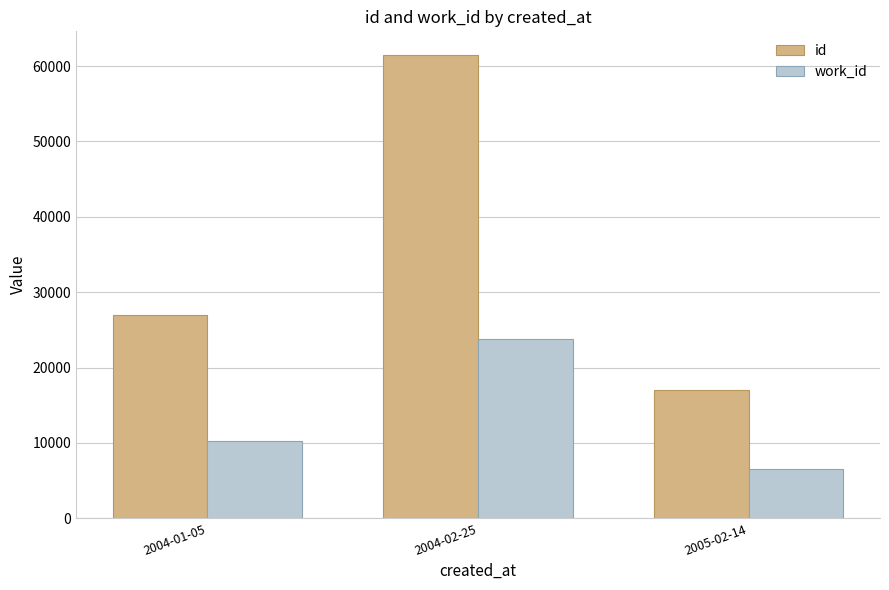

Reading right to left, list all the values displayed in this chart.

id: 2005-02-14=17055	2004-02-25=61536	2004-01-05=26912
work_id: 2005-02-14=6536	2004-02-25=23728	2004-01-05=10261